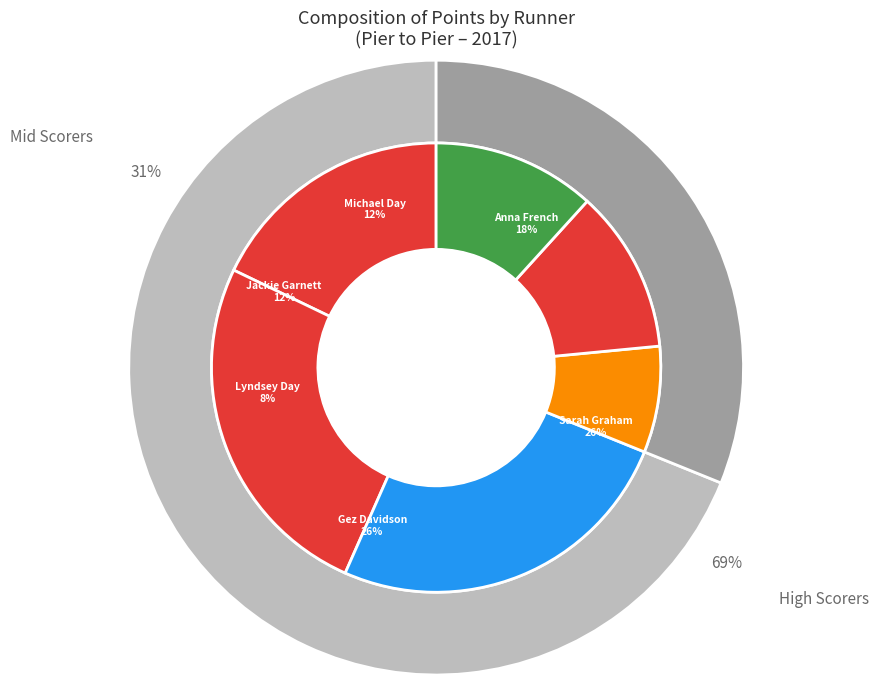

Is it true that Sarah Graham is 26% of the pie?

True